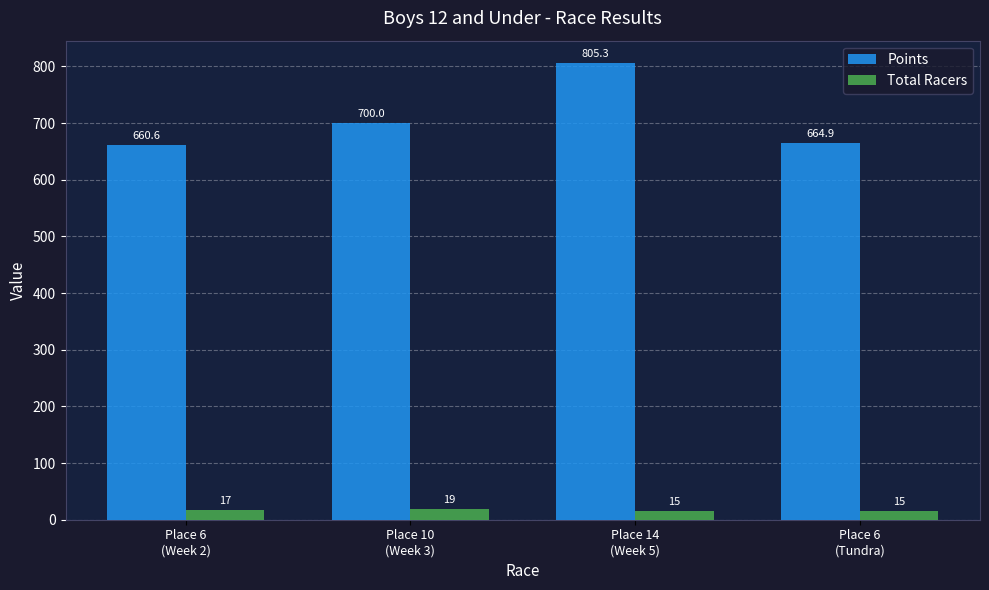

Count the Total Racers values in the range 15 to 19.

4